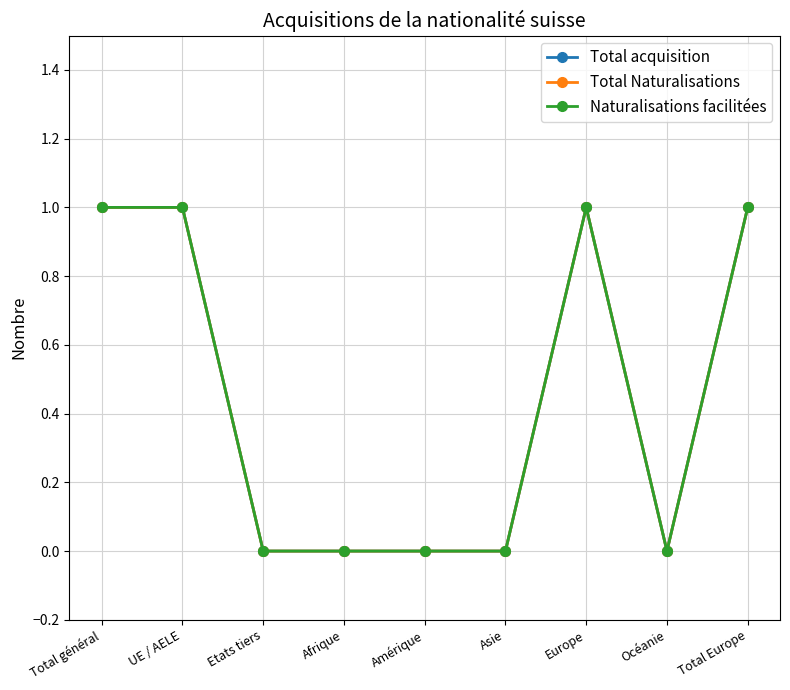

What position from the left is Total Europe?

9